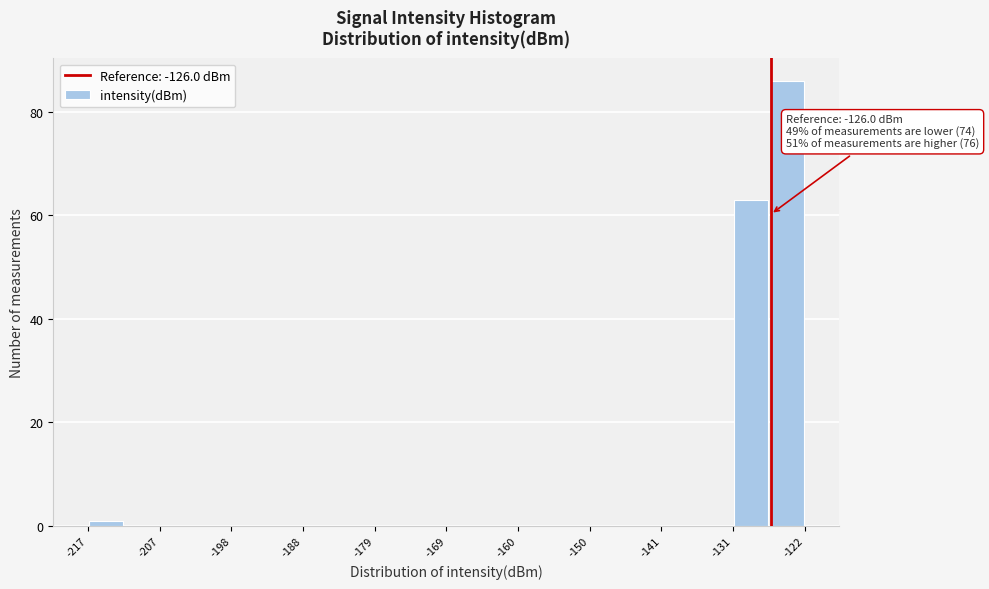

Over which range of the x-axis is the bar tallest?

-126 to -121